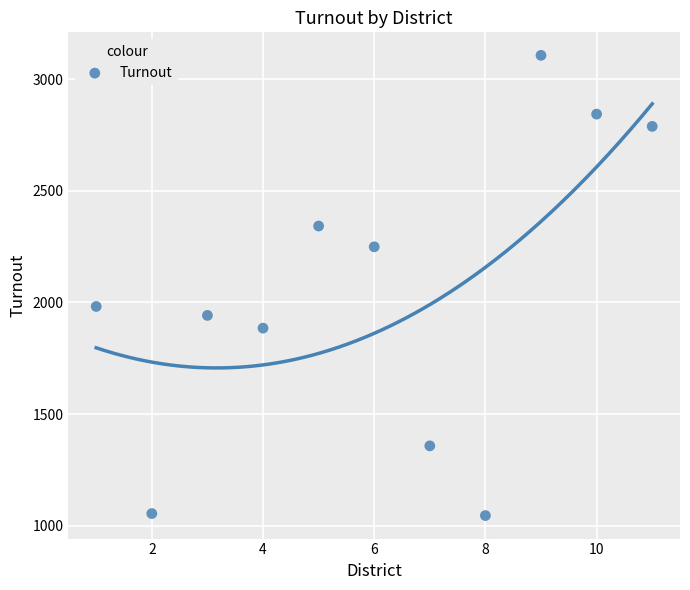

What Y value in the scatter plot is closest to 2076?

1982